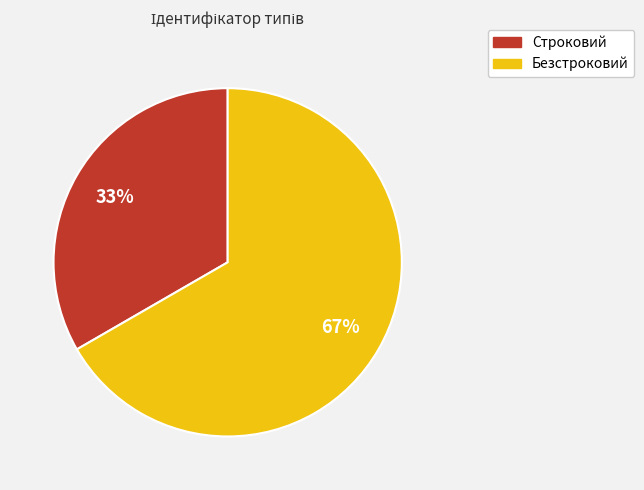

To the nearest percent, what portion does Безстроковий represent?

67%